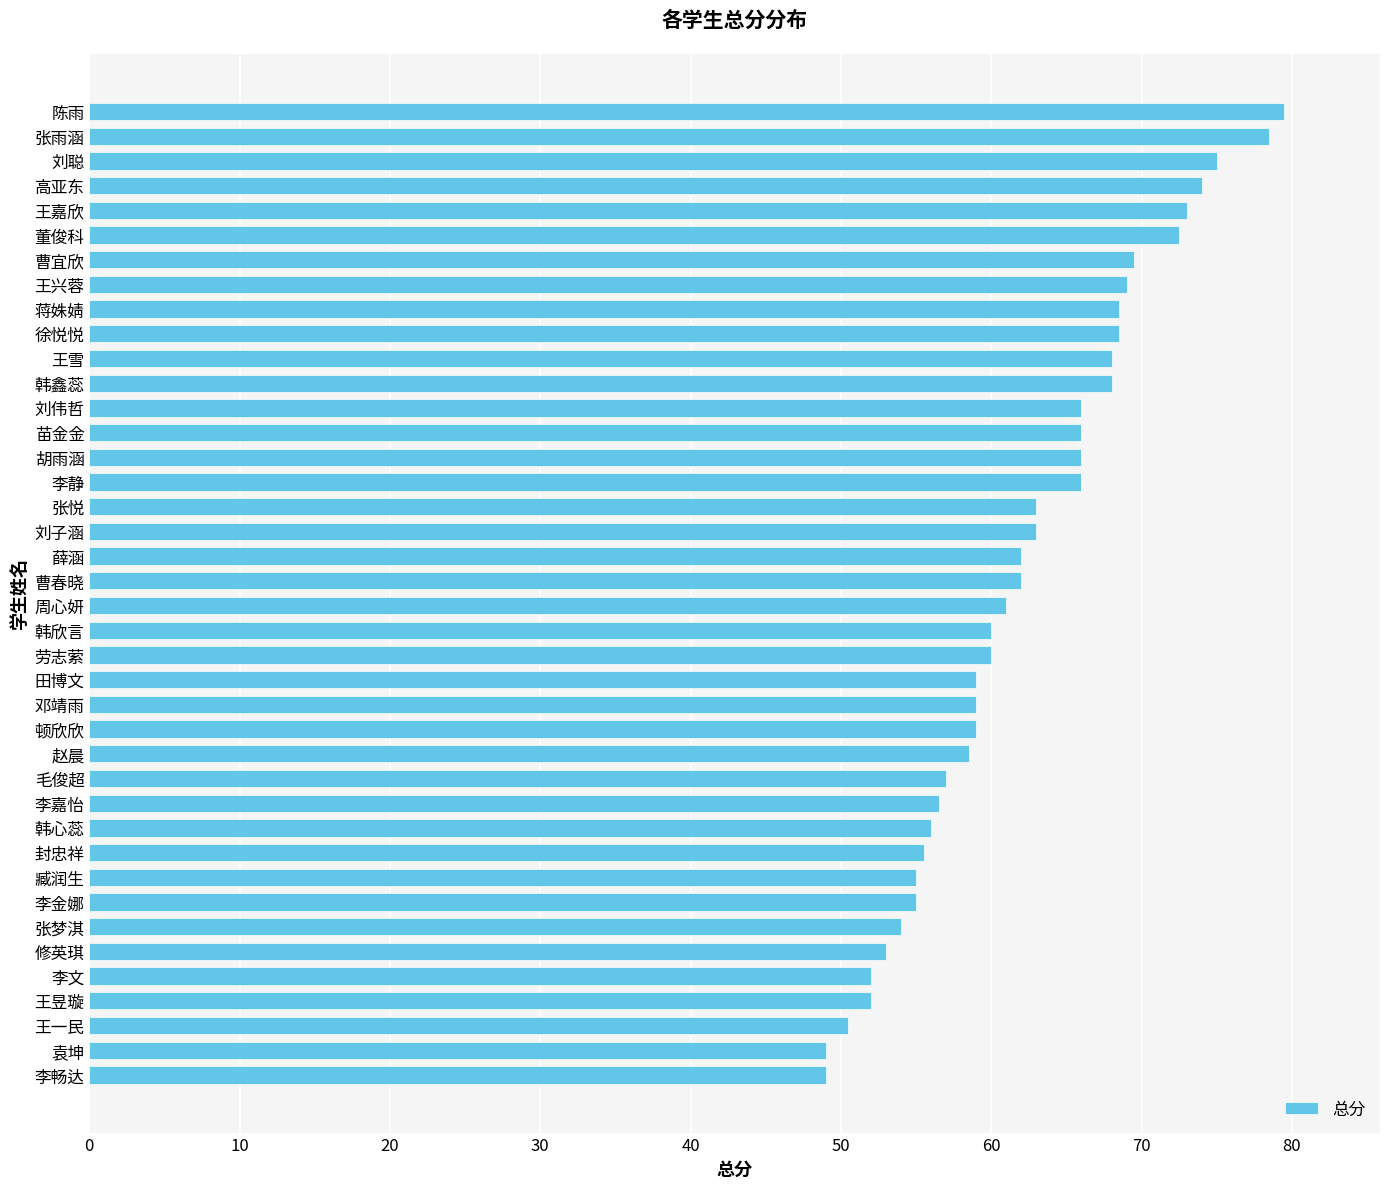

Which has a higher value, 李嘉怡 or 董俊科?

董俊科